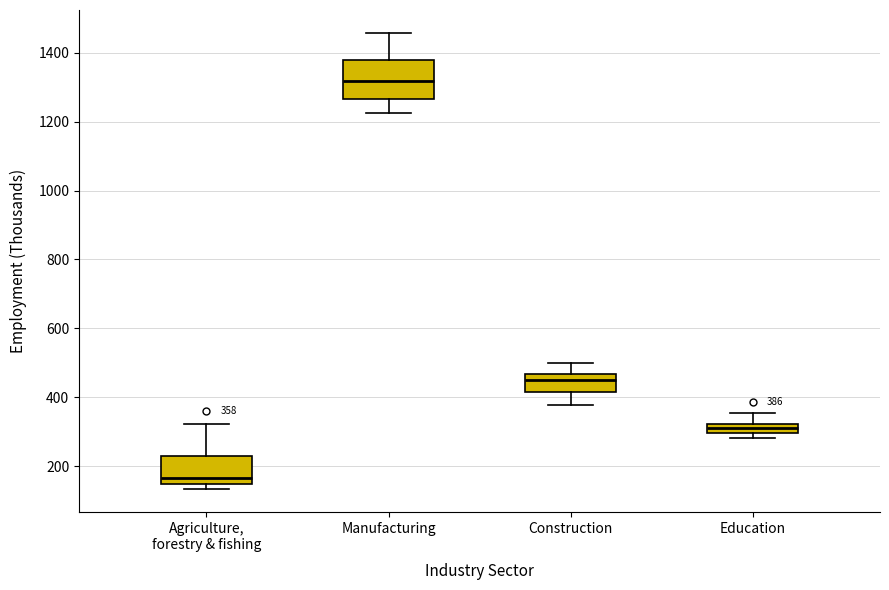

Which box has the highest median line?

Manufacturing